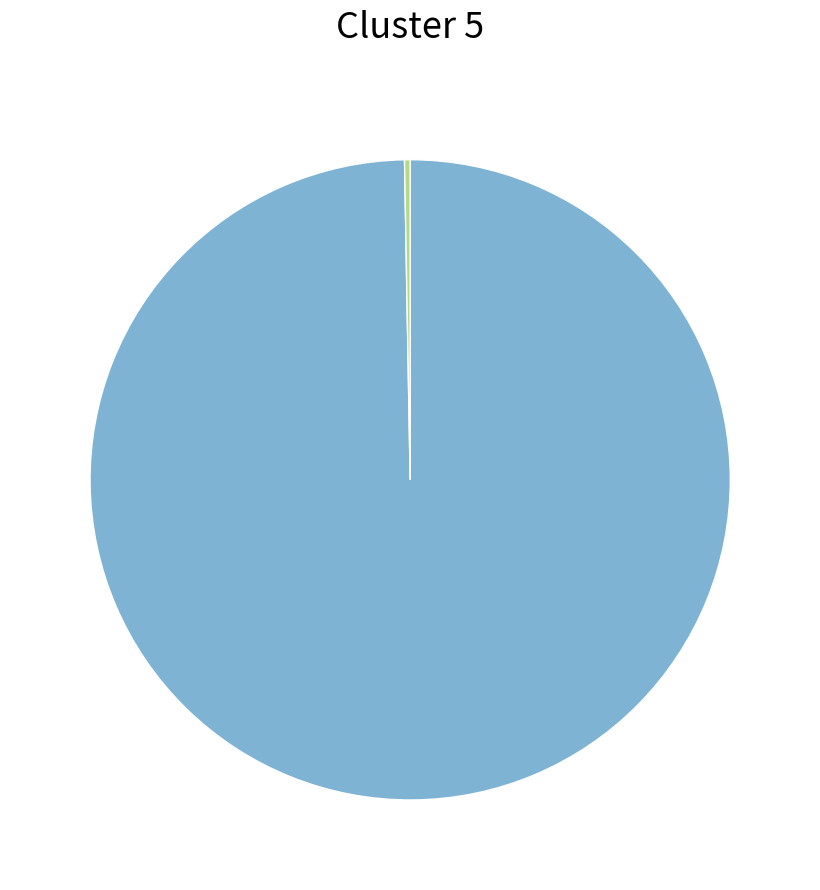

How many slices are in this pie chart?

2